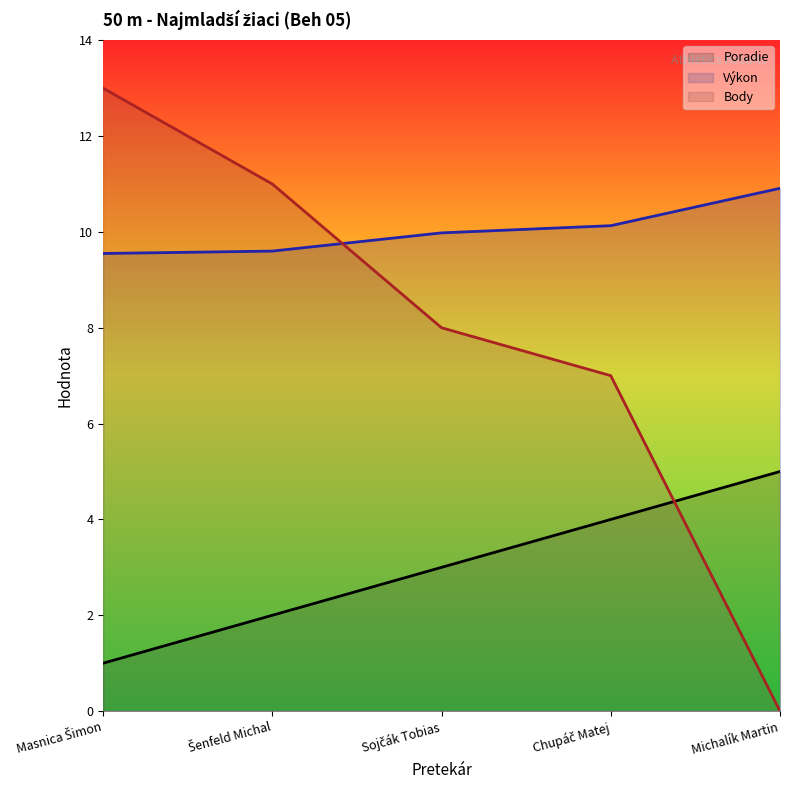

What position from the left is Sojčák Tobias?

3